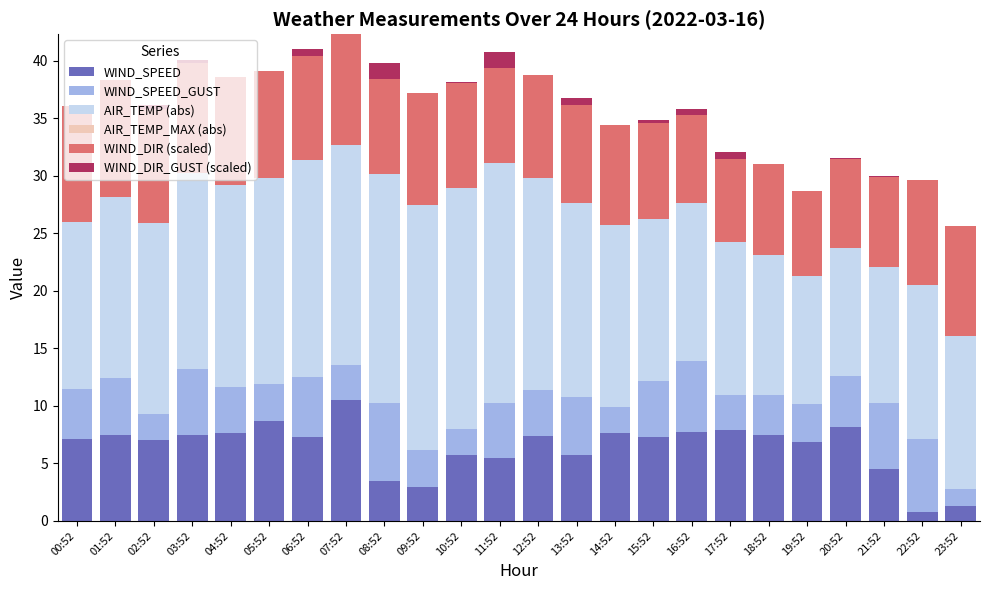

How many distinct data groups are displayed?

5